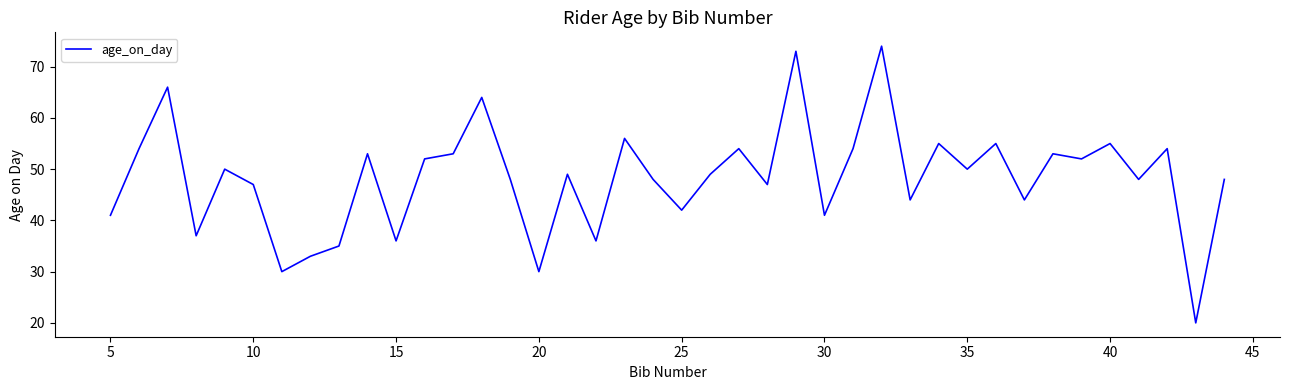

What is the difference between the maximum and minimum values?

54